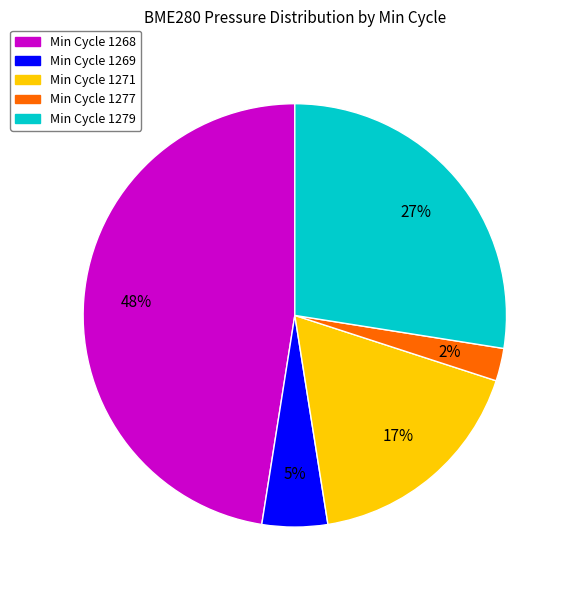

Is it true that Min Cycle 1277 is 2% of the pie?

True